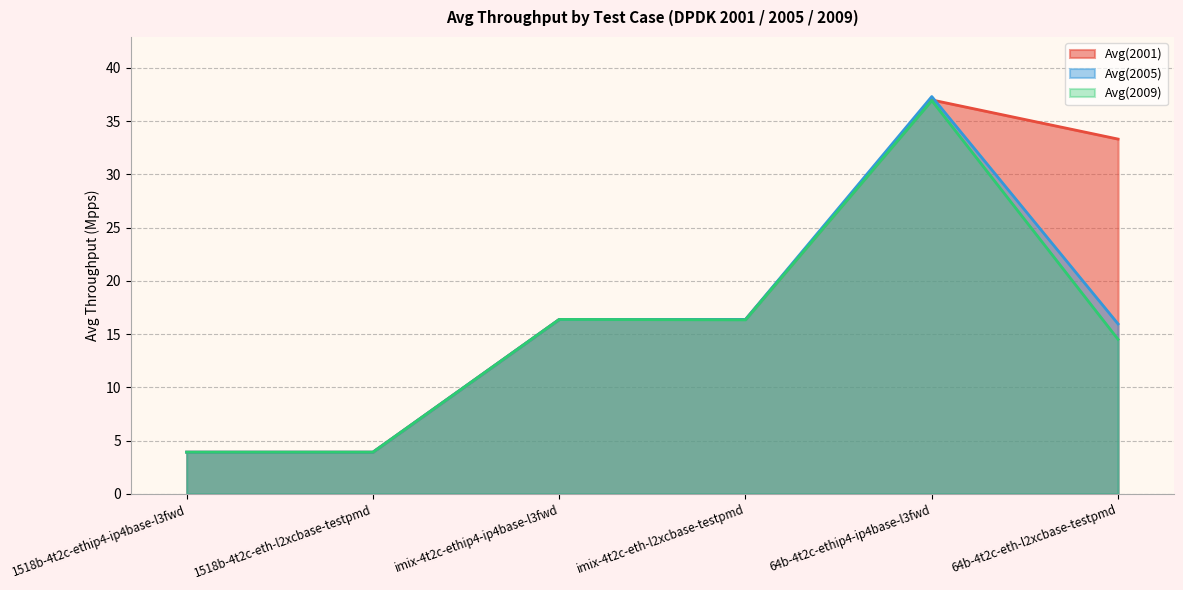

Between imix-4t2c-eth-l2xcbase-testpmd and 1518b-4t2c-ethip4-ip4base-l3fwd, which is larger?

imix-4t2c-eth-l2xcbase-testpmd